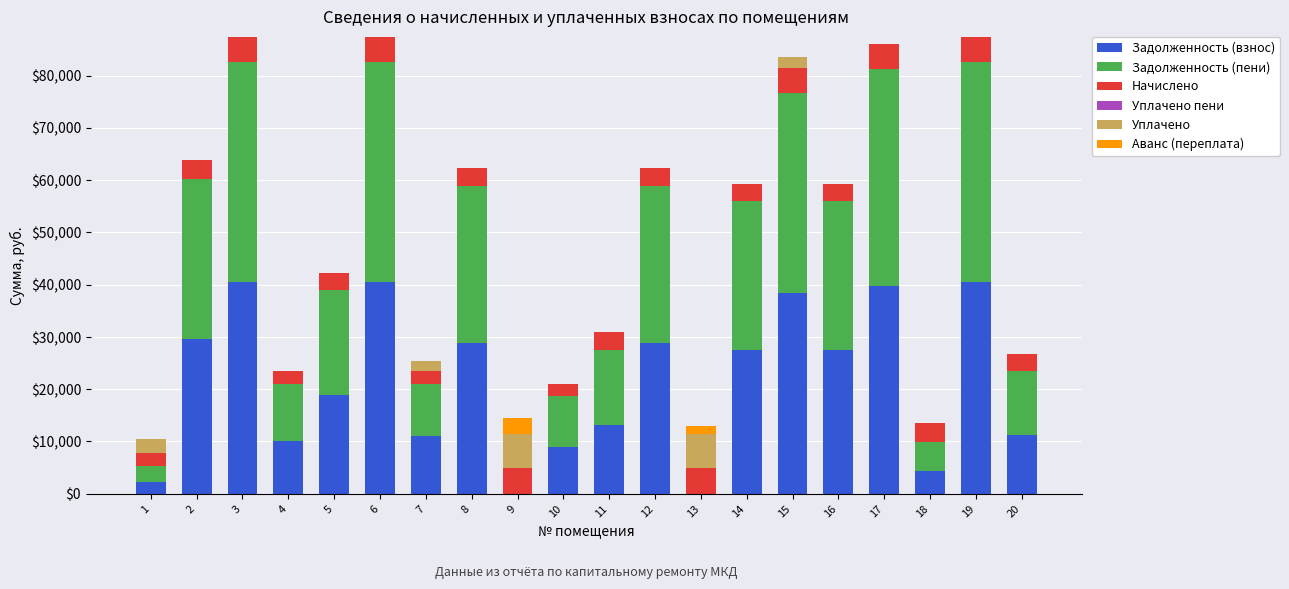

What is the total value across all series at 11?

30915.8